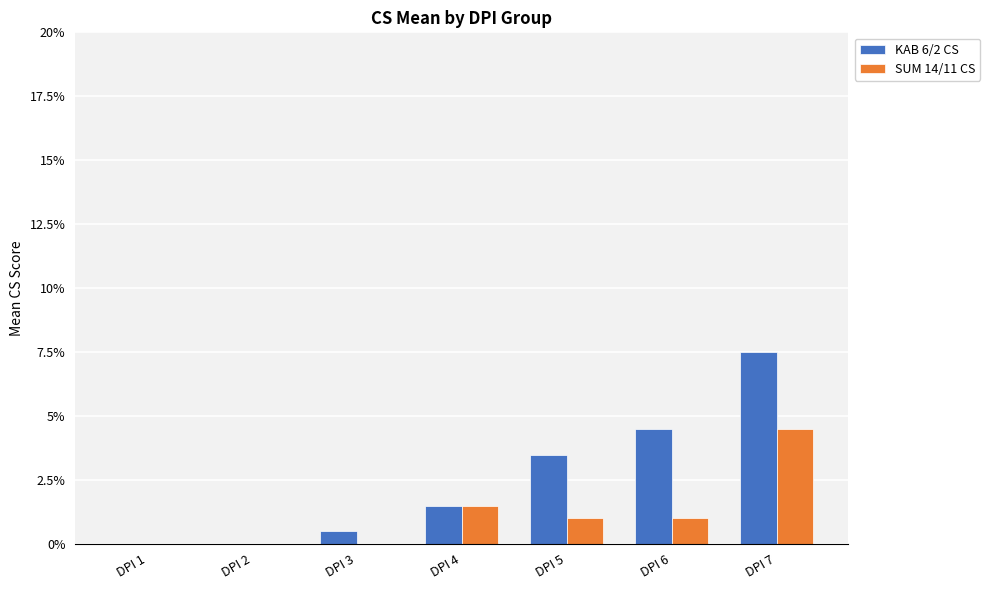

Reading left to right, what are all the values shown in this chart?

KAB 6/2 CS: DPI 1=0.0	DPI 2=0.0	DPI 3=0.5	DPI 4=1.5	DPI 5=3.5	DPI 6=4.5	DPI 7=7.5
SUM 14/11 CS: DPI 1=0.0	DPI 2=0.0	DPI 3=0.0	DPI 4=1.5	DPI 5=1.0	DPI 6=1.0	DPI 7=4.5